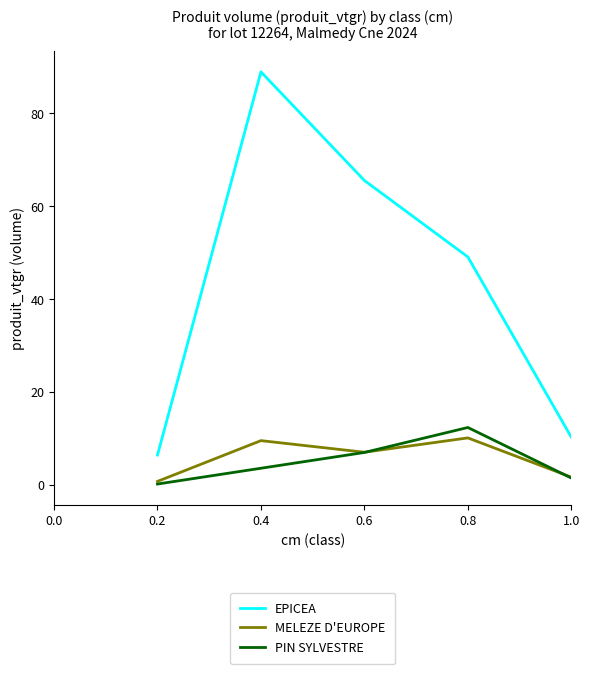

What is the minimum value shown in the chart?

0.1